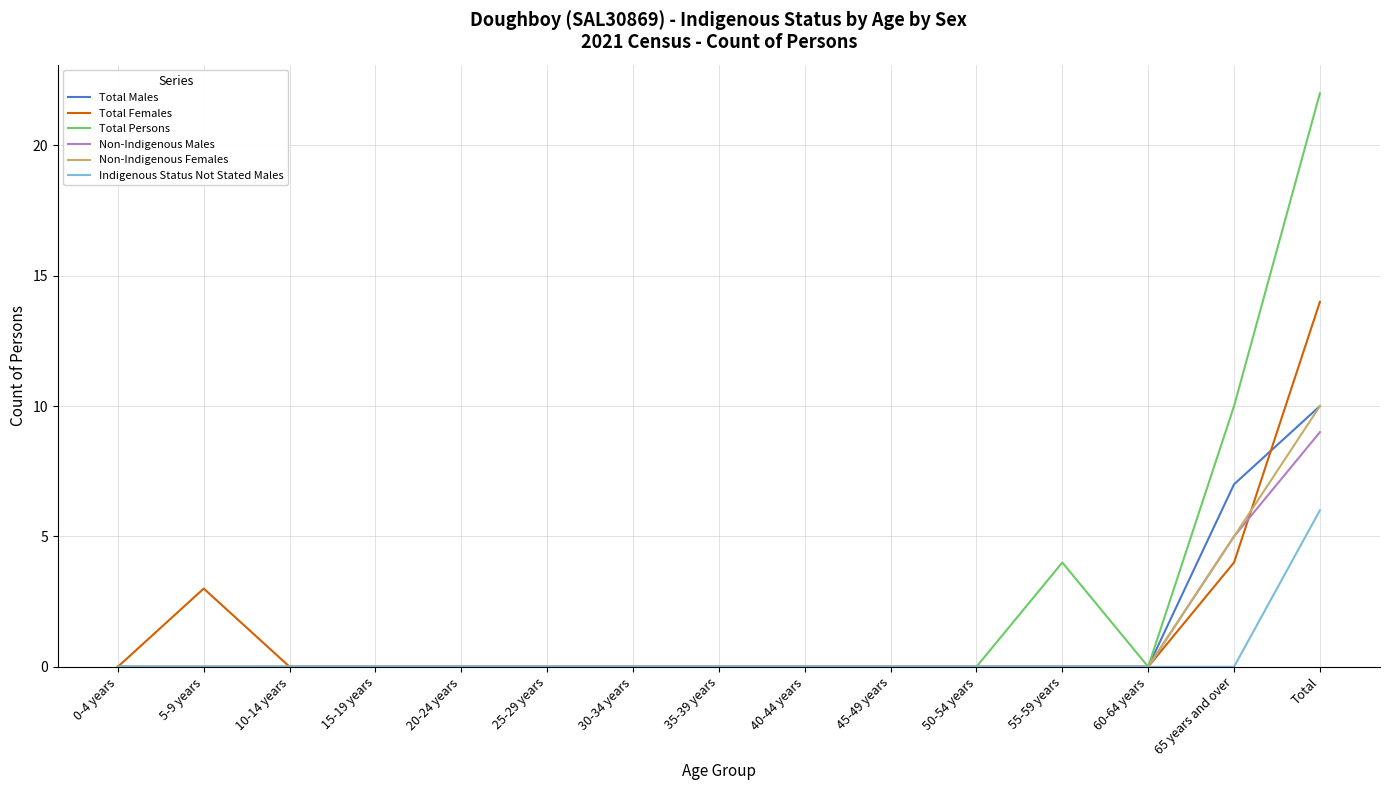

Is the value of Total Persons at 5-9 years greater than the value of Total Males at Total?

No